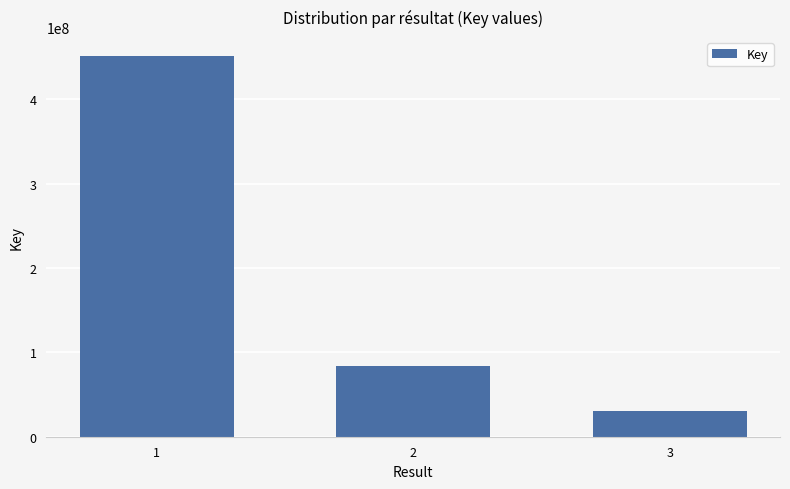

Reading left to right, transcribe all the data shown in this chart.

451562439	83430962	30424431